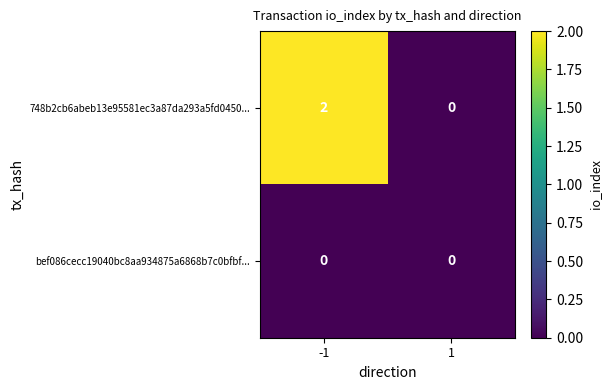

The bef086cecc19040bc8aa934875a6868b7c0bfbf... series shows 0 at -1. True or false?

True